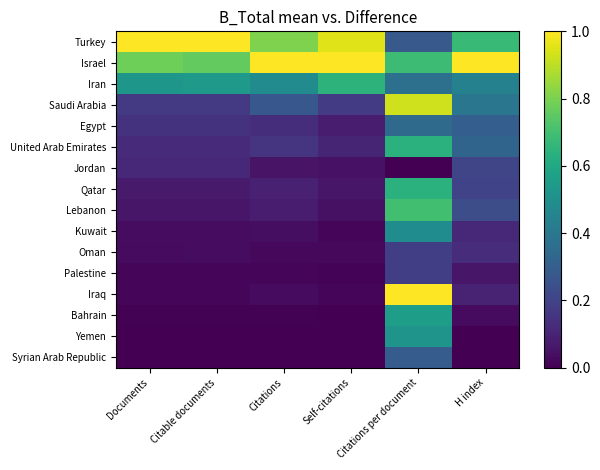

Between Citations and Citable documents, which is larger?

Citable documents